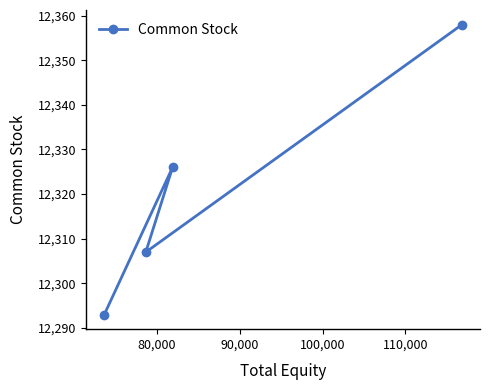

What is the average value?

12321